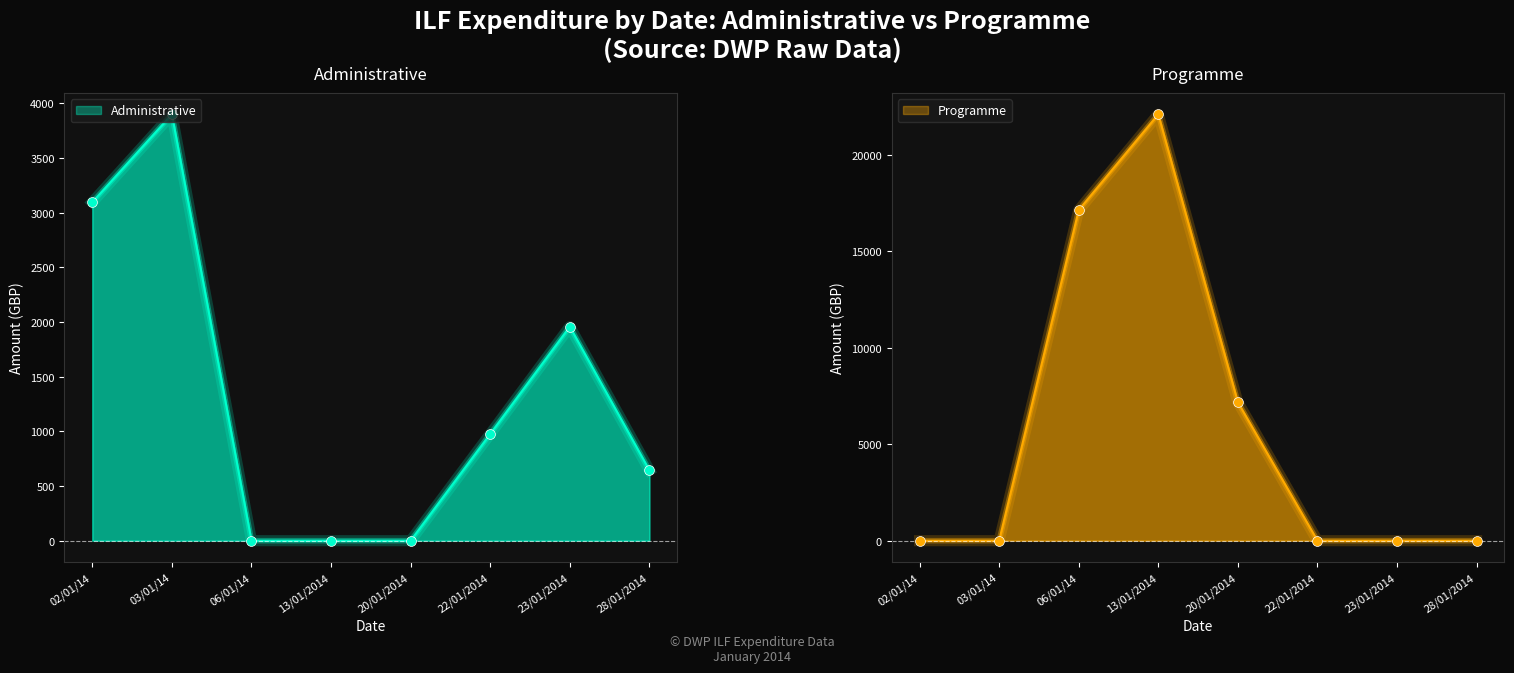

Which series has the largest total across all categories?

Programme